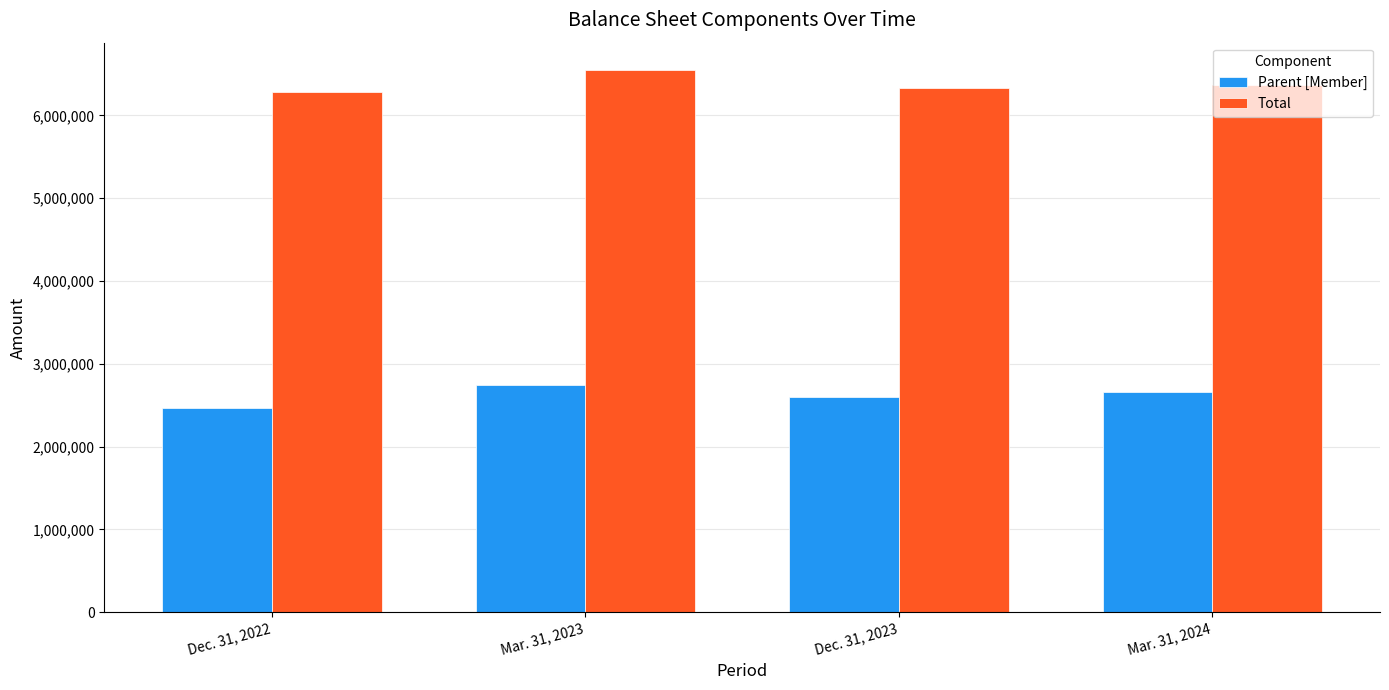

What is the spread (max minus min) of values at Mar. 31, 2024?

3706238